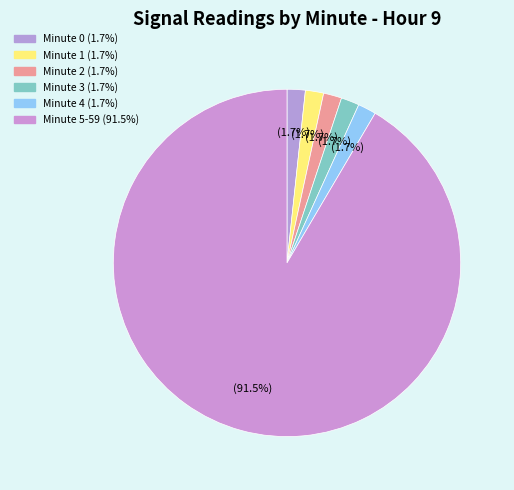

What is the smallest slice in the pie chart?

Minute 1 (second 0-18)